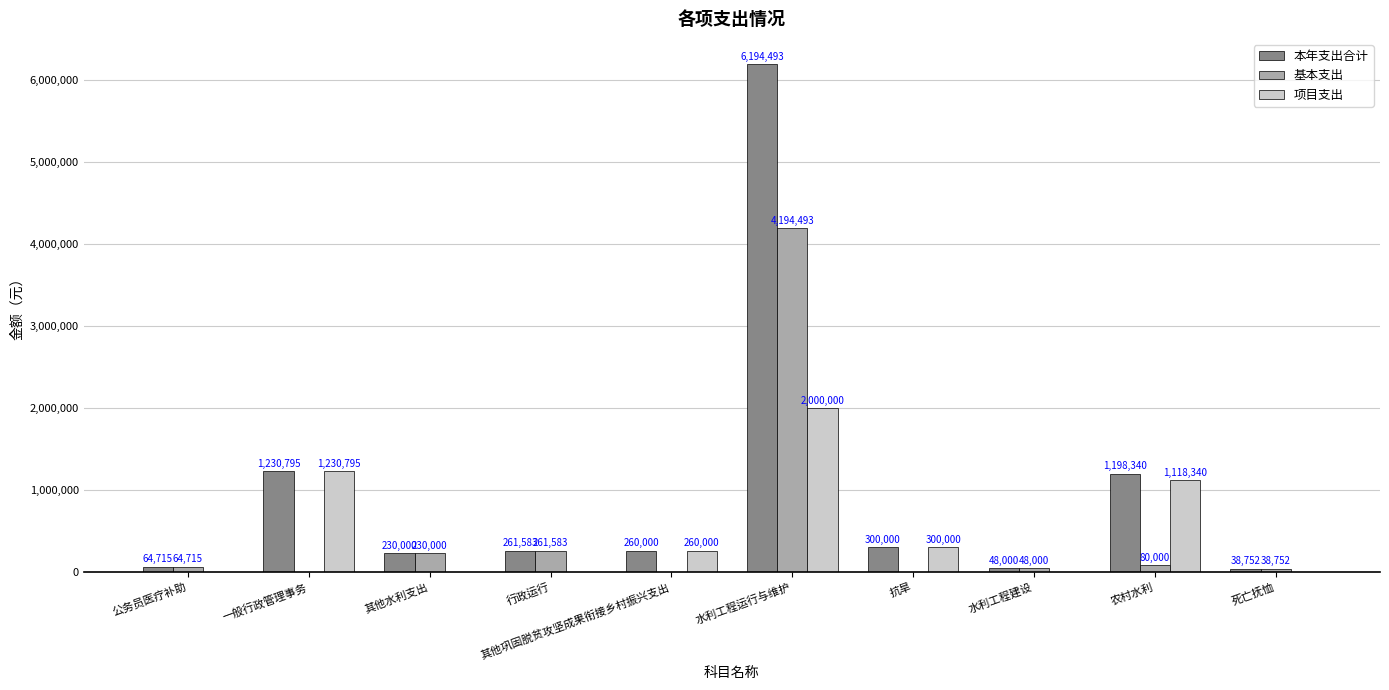

At which category is the sum across all series the highest?

水利工程运行与维护